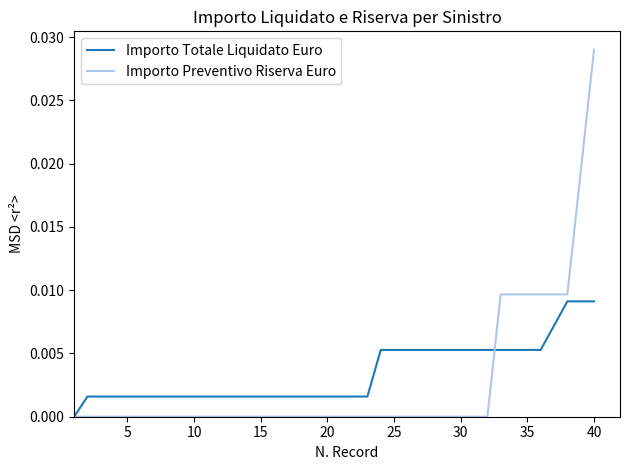

List the series in order of their peak value, highest first.

Importo Preventivo Riserva Euro, Importo Totale Liquidato Euro